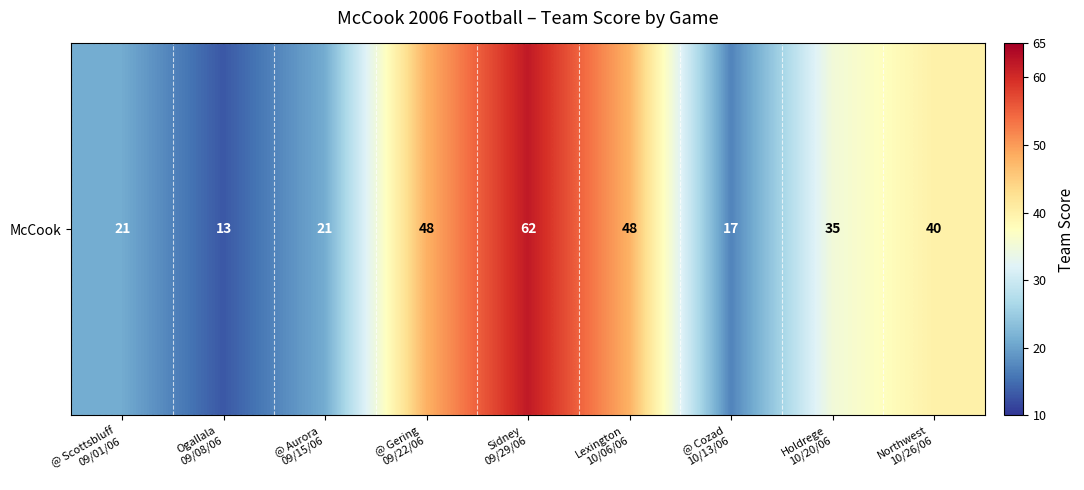

Count the number of data series in this chart.

1